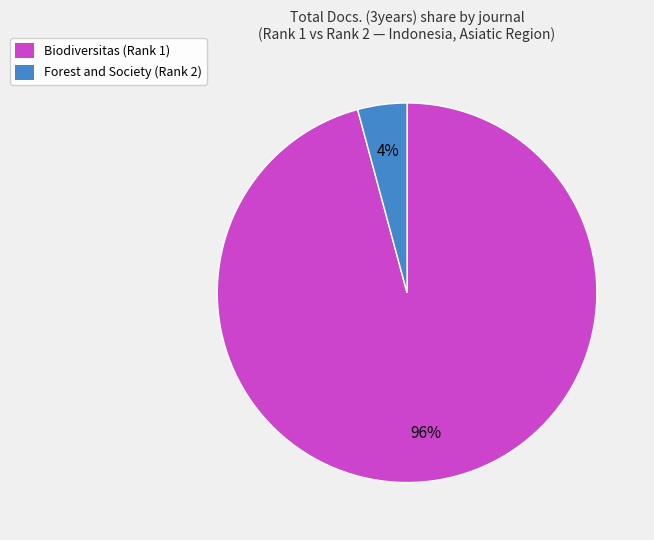

Which category has the smallest portion of the pie?

Forest and Society (Rank 2)